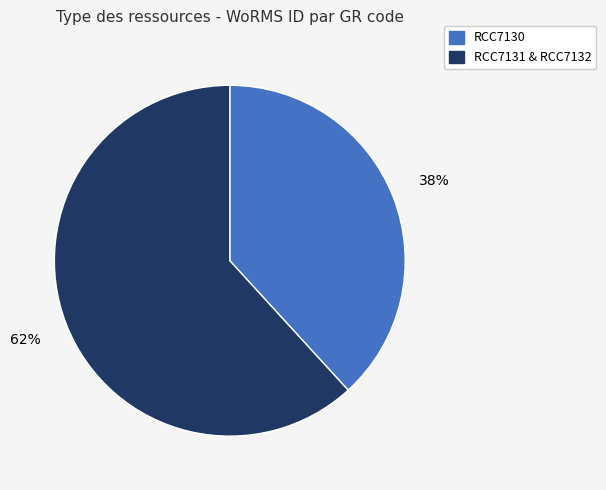

Is there a majority slice in this chart?

Yes